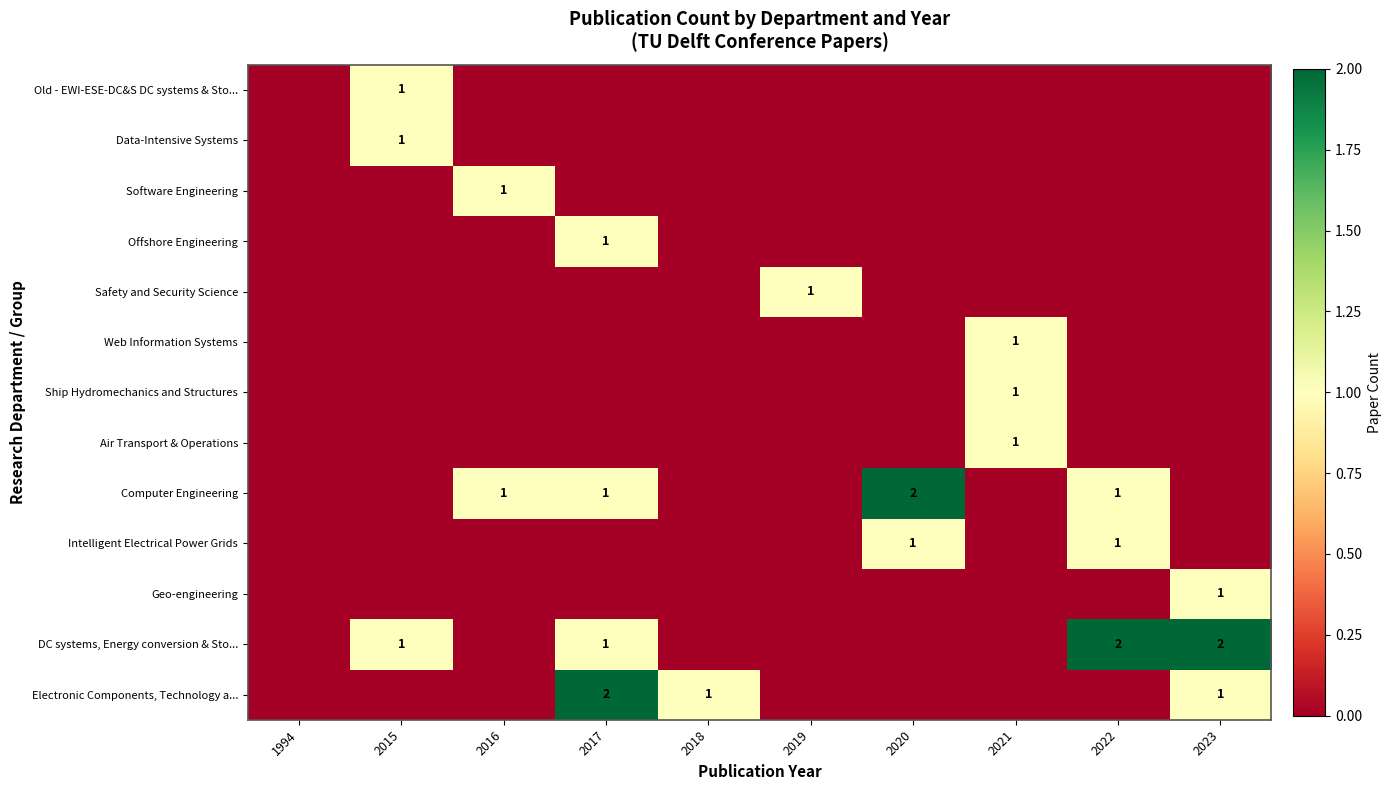

What is the total value across all series at 2015?

3